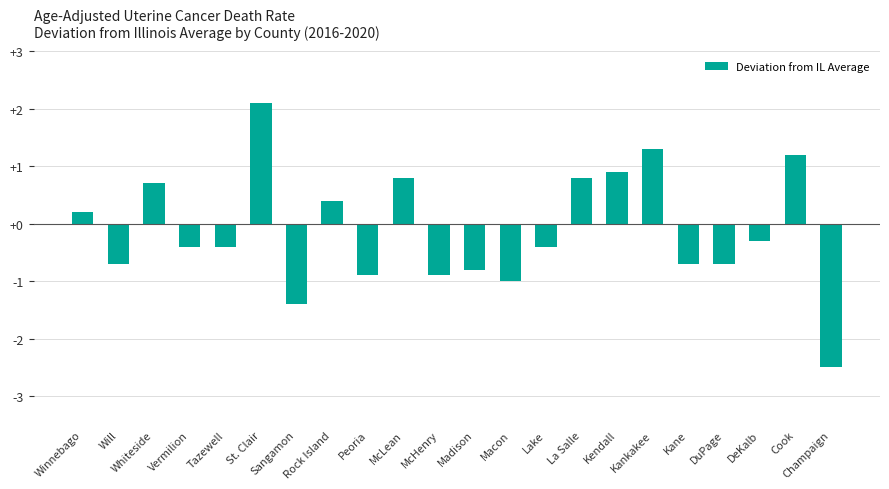

What is the average value?

-0.1